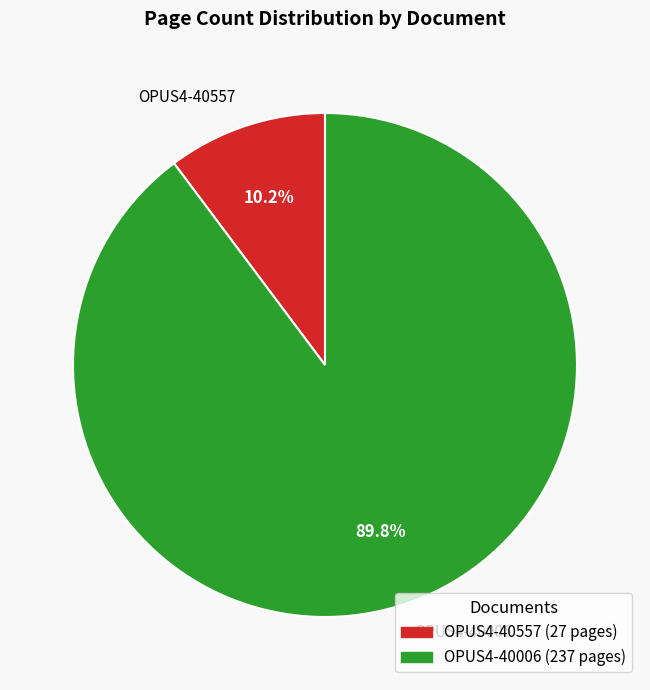

How many slices are in this pie chart?

2